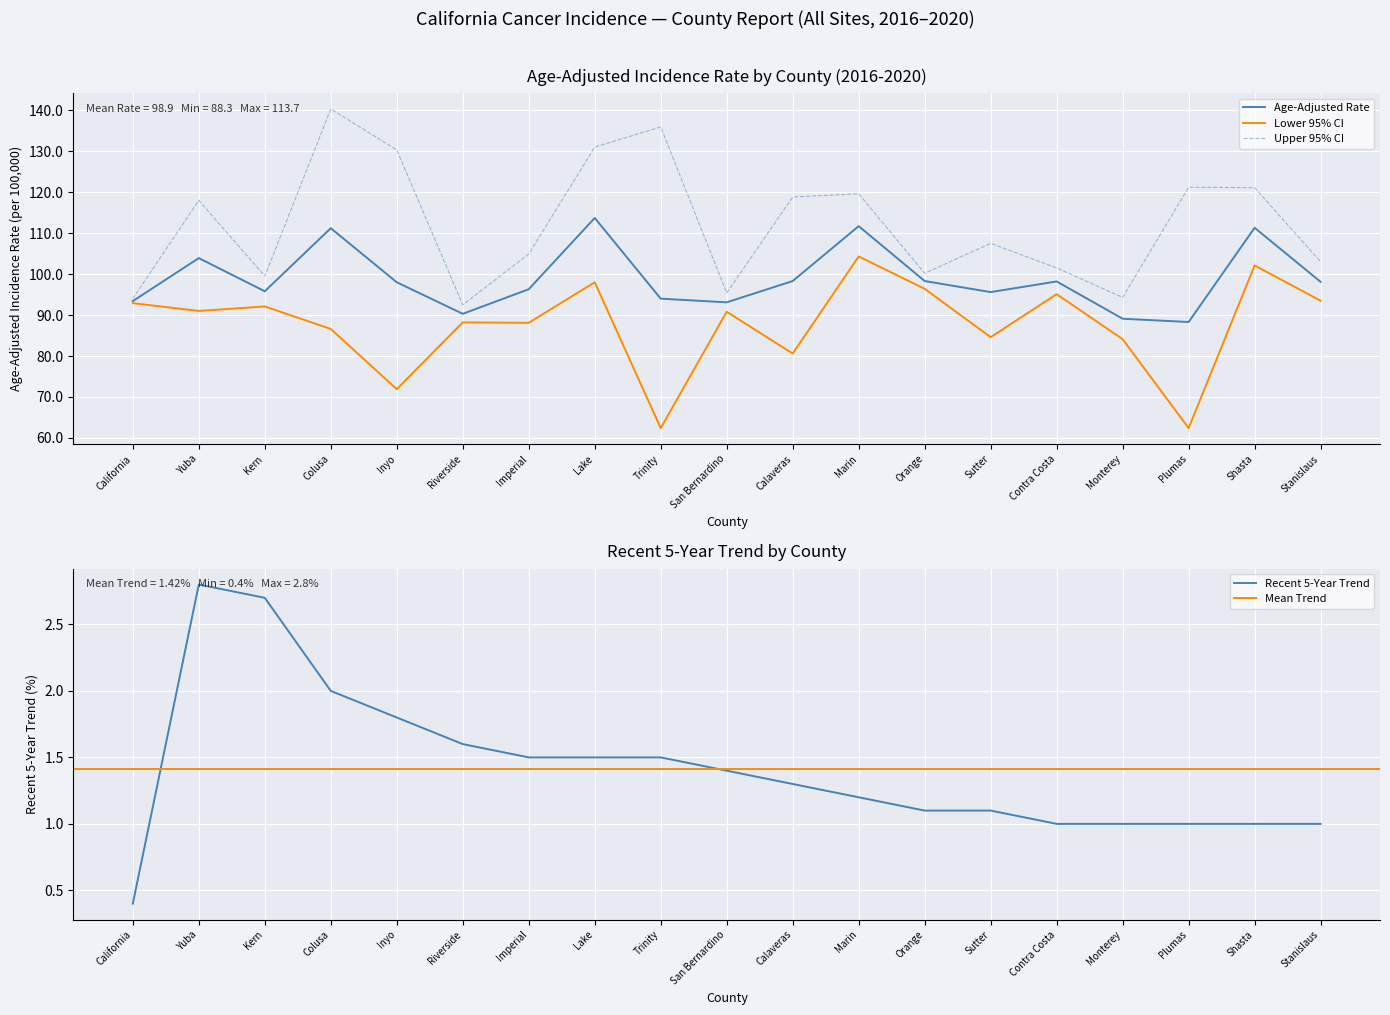

Which series has the largest total across all categories?

Upper 95% CI